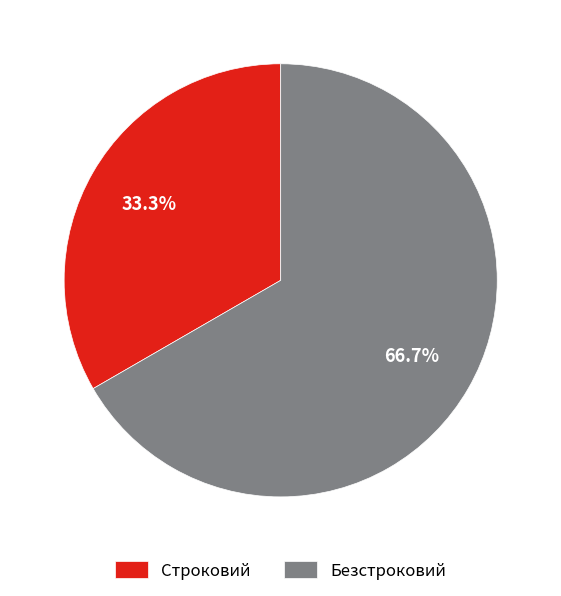

Is there any slice that represents more than half of the pie?

Yes